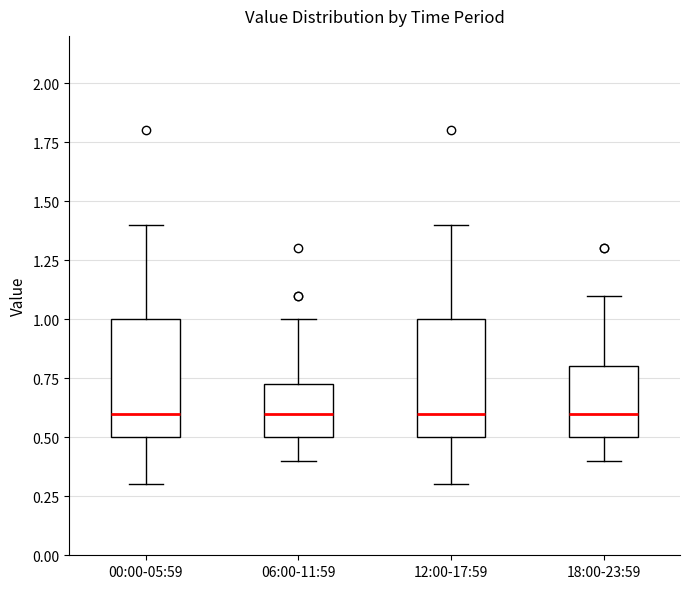

Where is the lower edge of the box for 06:00-11:59 on the y-axis? The values are not printed on the chart, so give them approximately, as read against the axis.

0.50